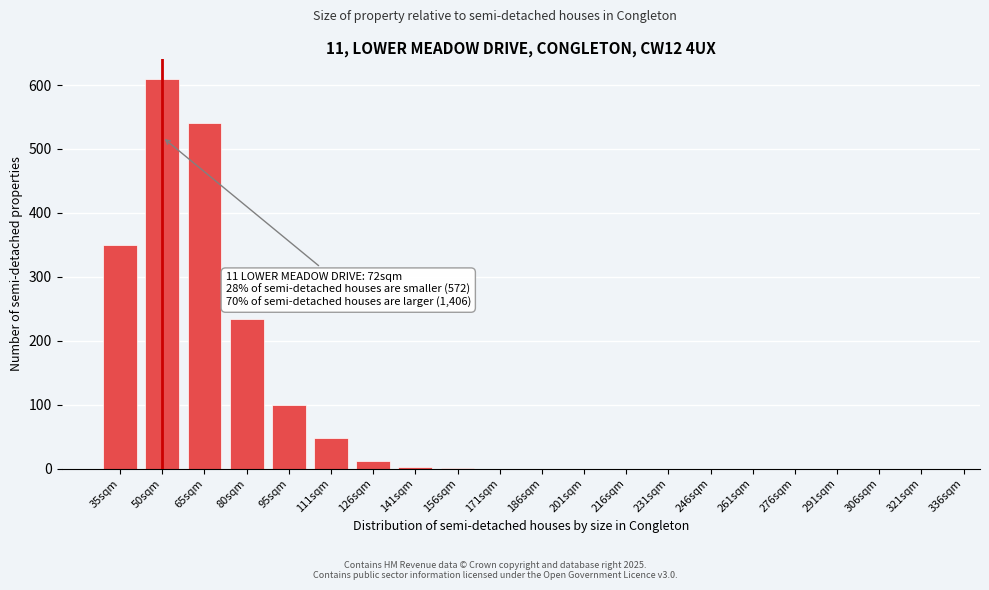

What is the greatest value displayed?

610